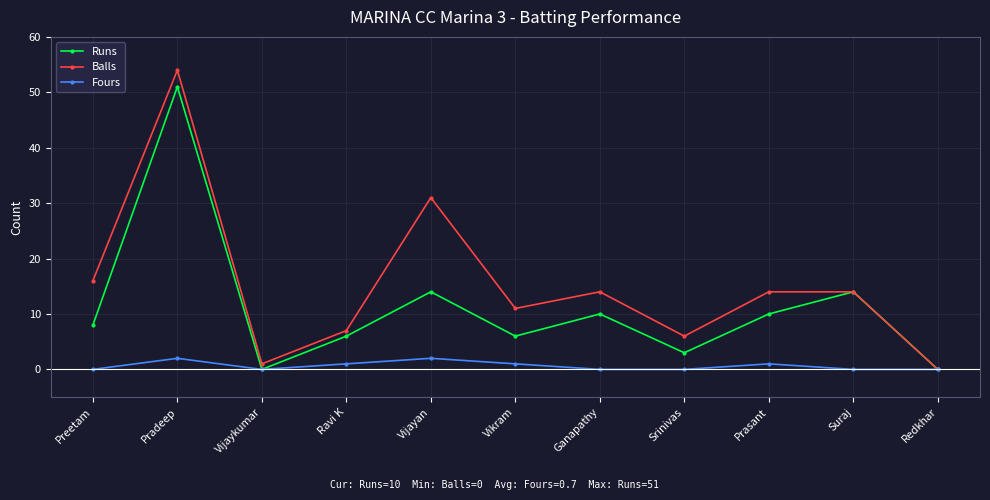

The Runs series shows 10 at Ganapathy. True or false?

True